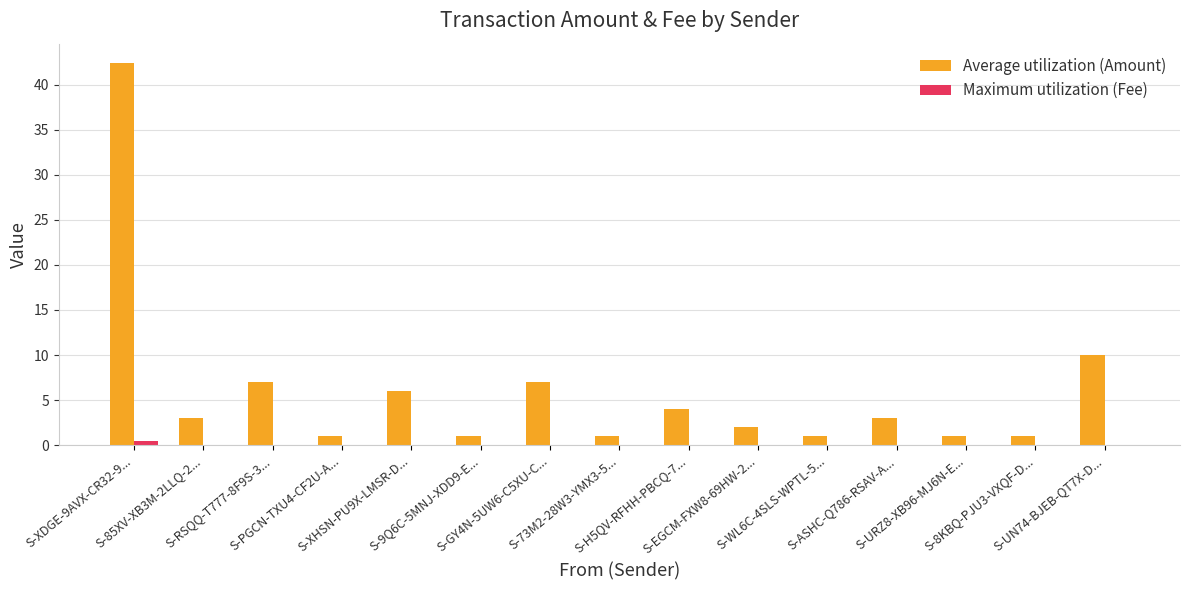

Read the Average utilization (Amount) value at S-WL6C-4SLS-WPTL-5....

1.0